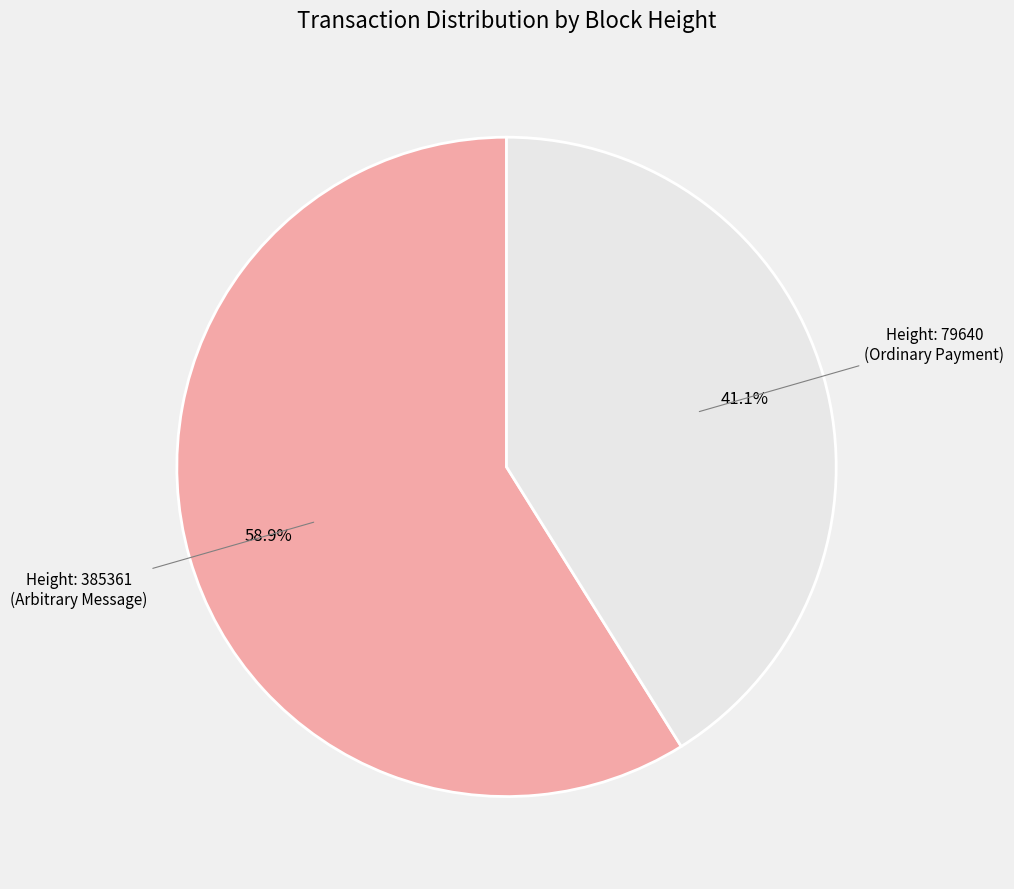

How many slices are in this pie chart?

2